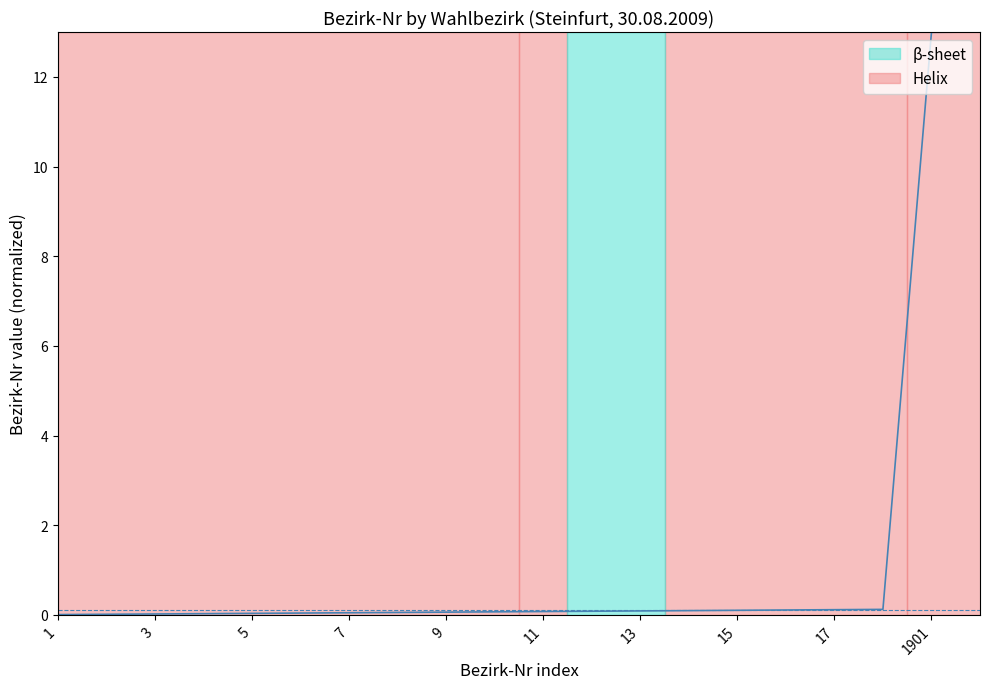

Reading left to right, extract all data points from this chart.

Bezirk-Nr: 0.0	0.0	0.0	0.0	0.0	0.0	0.0	0.1	0.1	0.1	0.1	0.1	0.1	0.1	0.1	0.1	0.1	0.1	13.0	13.0
ags (normalized): 0.1	0.1	0.1	0.1	0.1	0.1	0.1	0.1	0.1	0.1	0.1	0.1	0.1	0.1	0.1	0.1	0.1	0.1	0.1	0.1